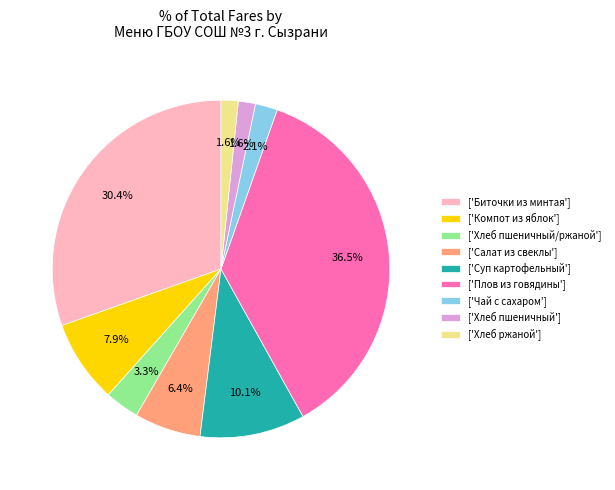

What percentage is NOT represented by ['Суп картофельный']?

89.9%